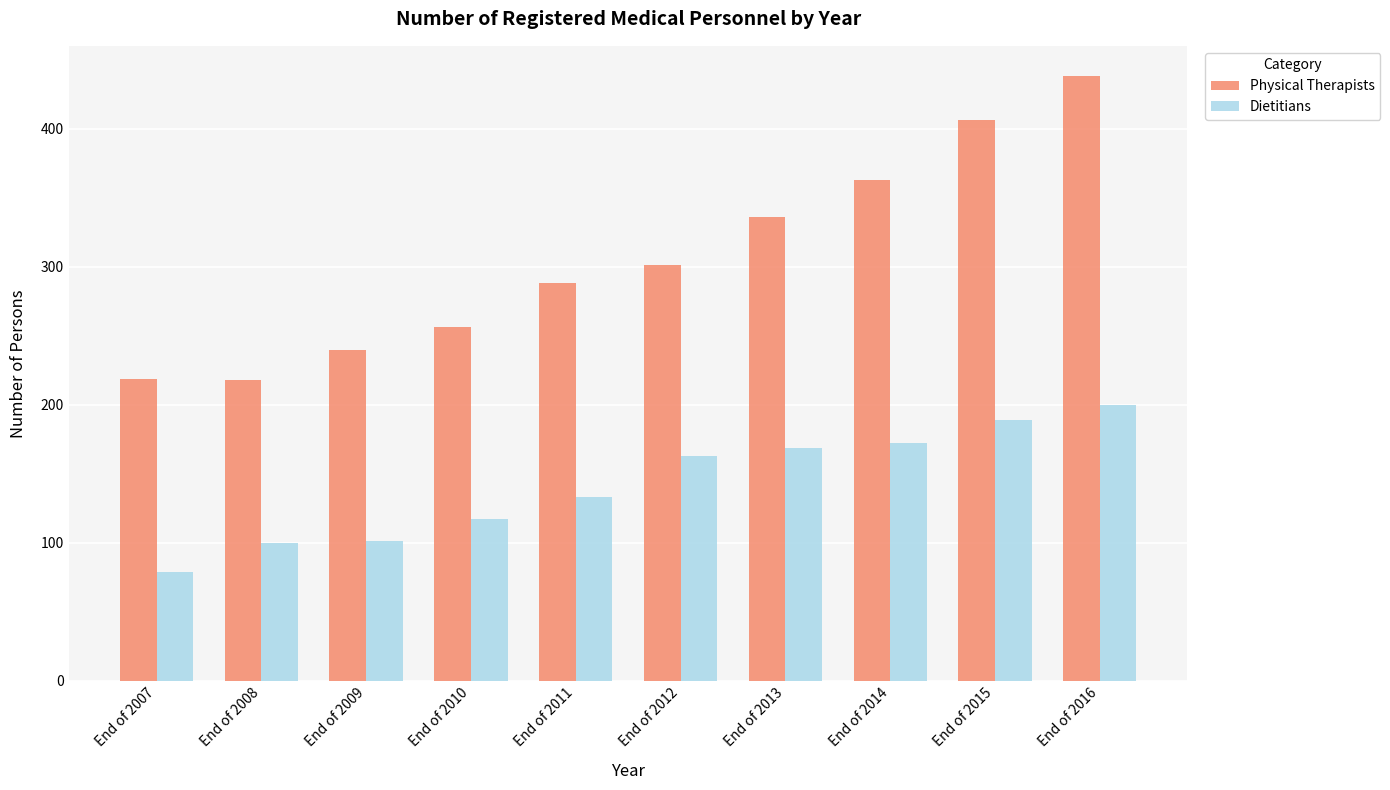

What is the value of the Dietitians bar at the 6th from the left?

163